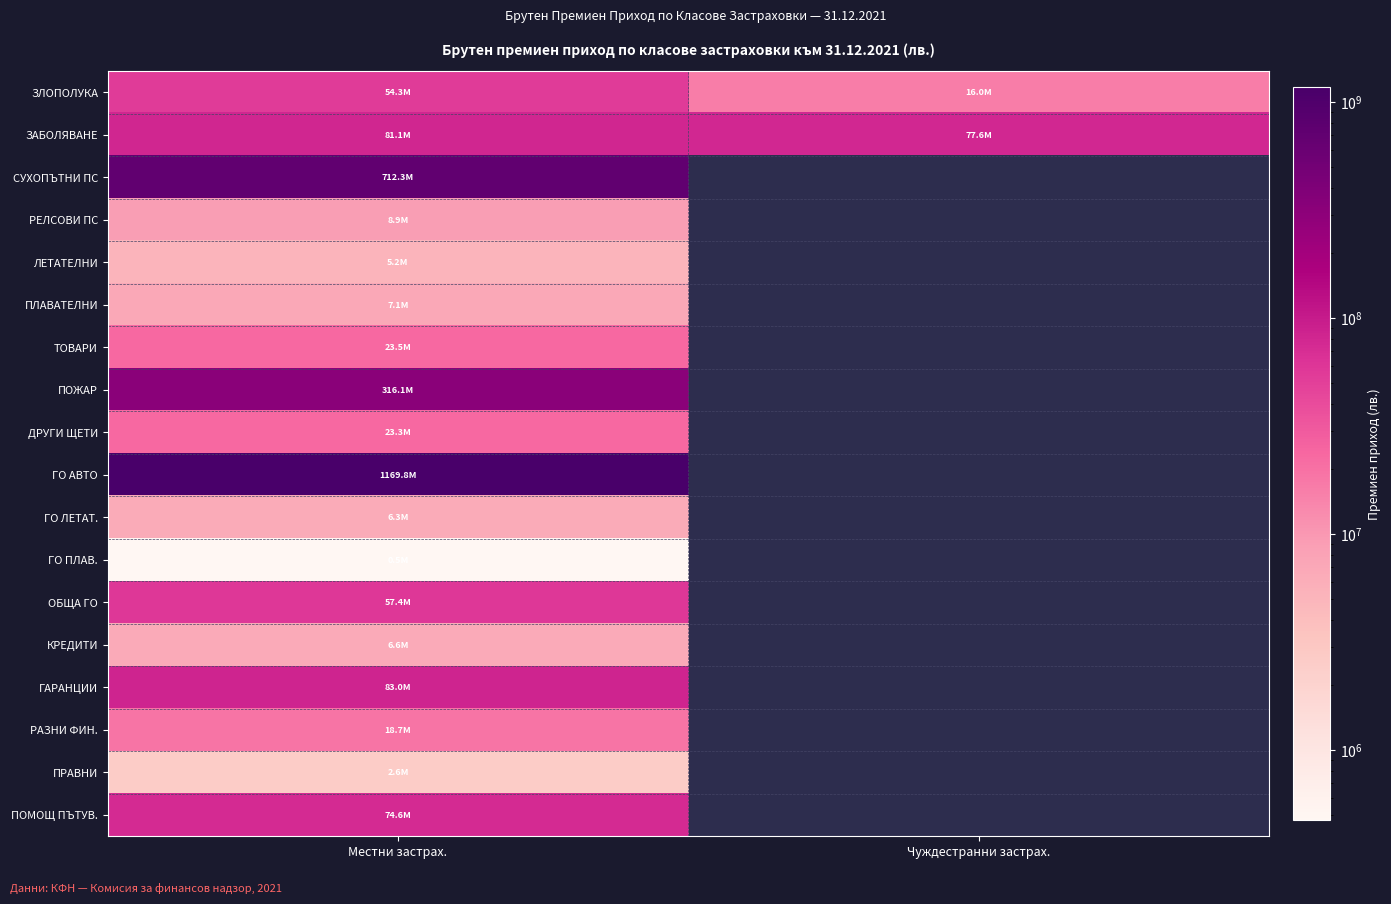

Between Чуждестранни застрах. and Местни застрах., which is larger?

Местни застрах.